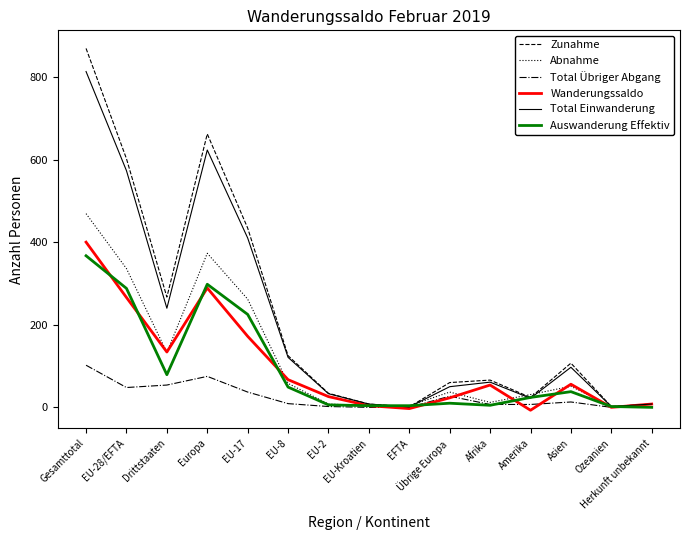

What position from the right is EU-8?

10